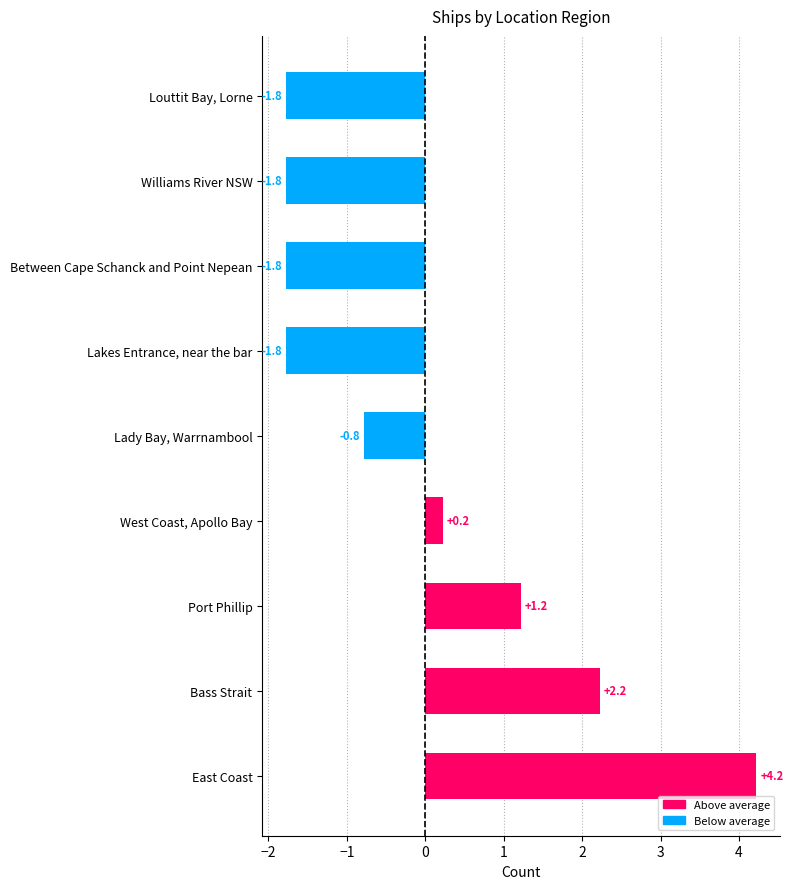

Reading bottom to top, list all the values displayed in this chart.

4.2	2.2	1.2	0.2	-0.8	-1.8	-1.8	-1.8	-1.8